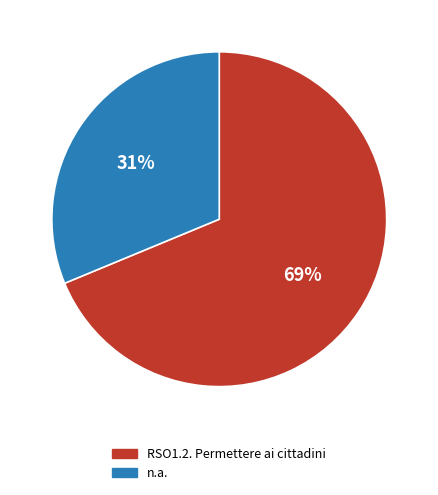

To the nearest percent, what is the combined percentage of n.a. and RSO1.2. Permettere ai cittadini?

100%